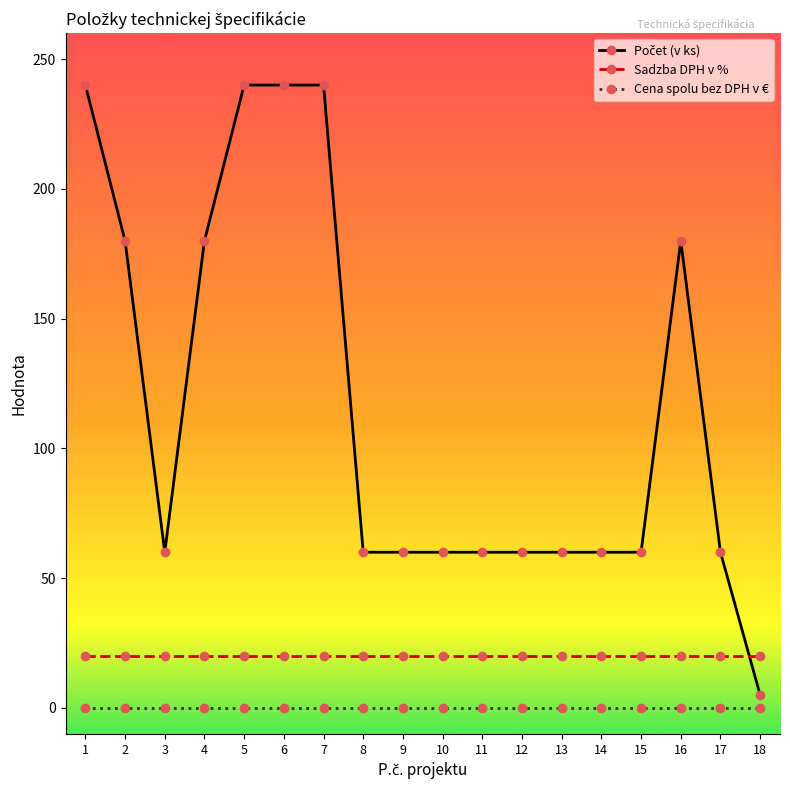

Count the number of categories in the chart.

18